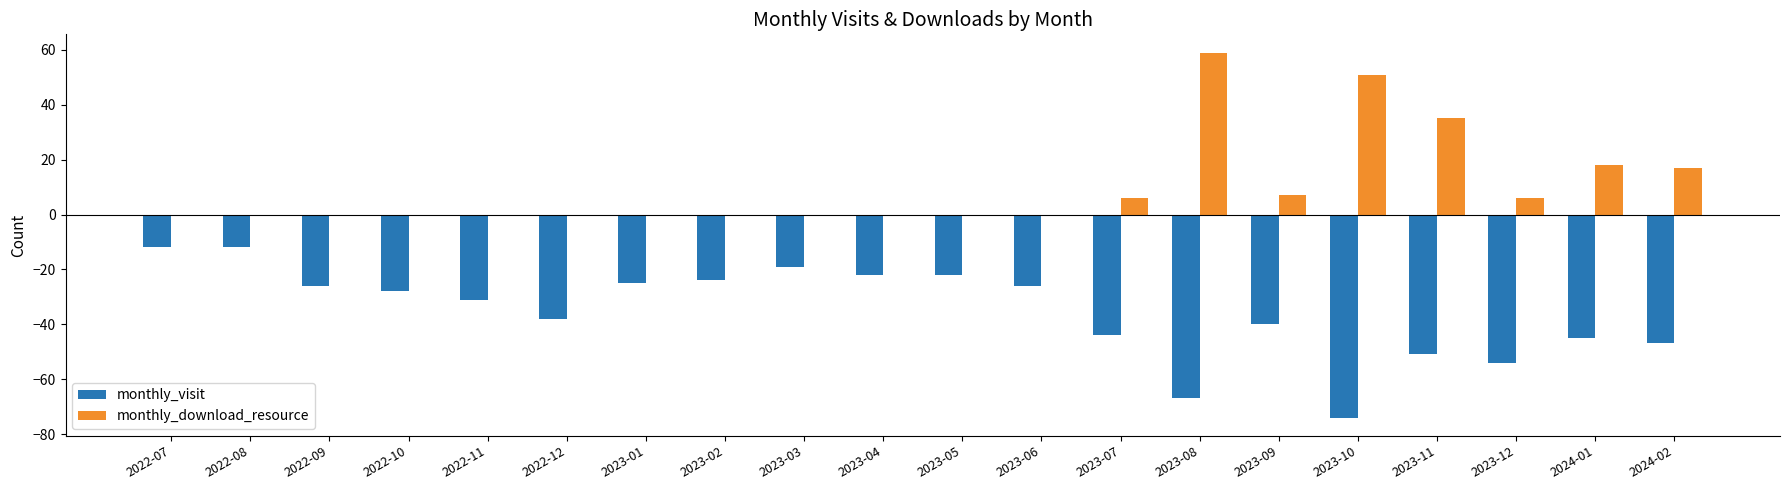

Which series has the largest total across all categories?

monthly_download_resource